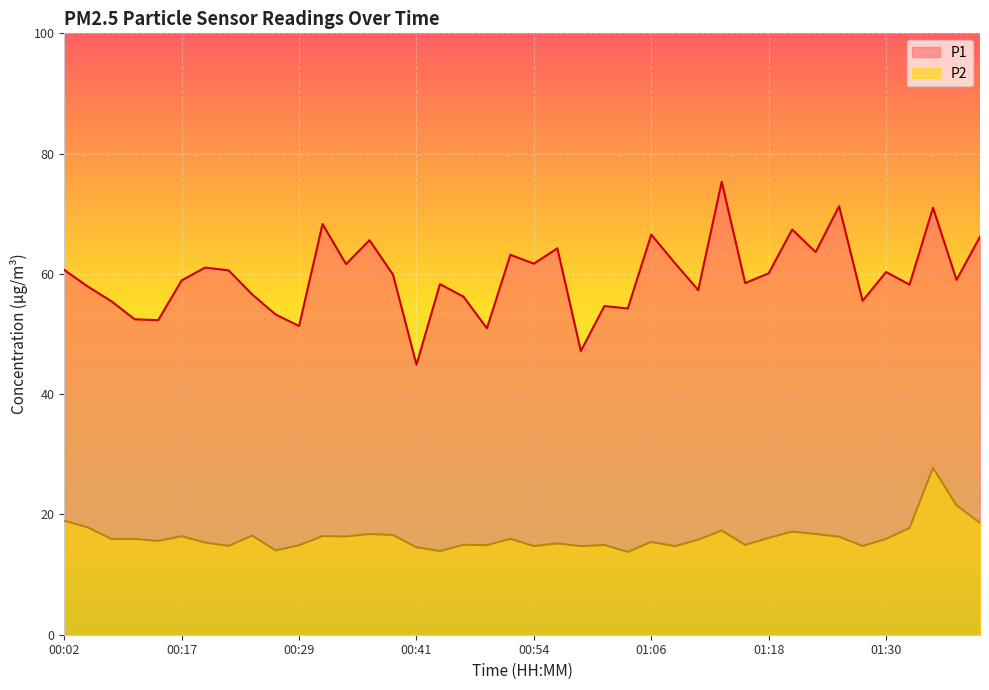

What is the value of the P2 point at the 9th from the left?

16.5